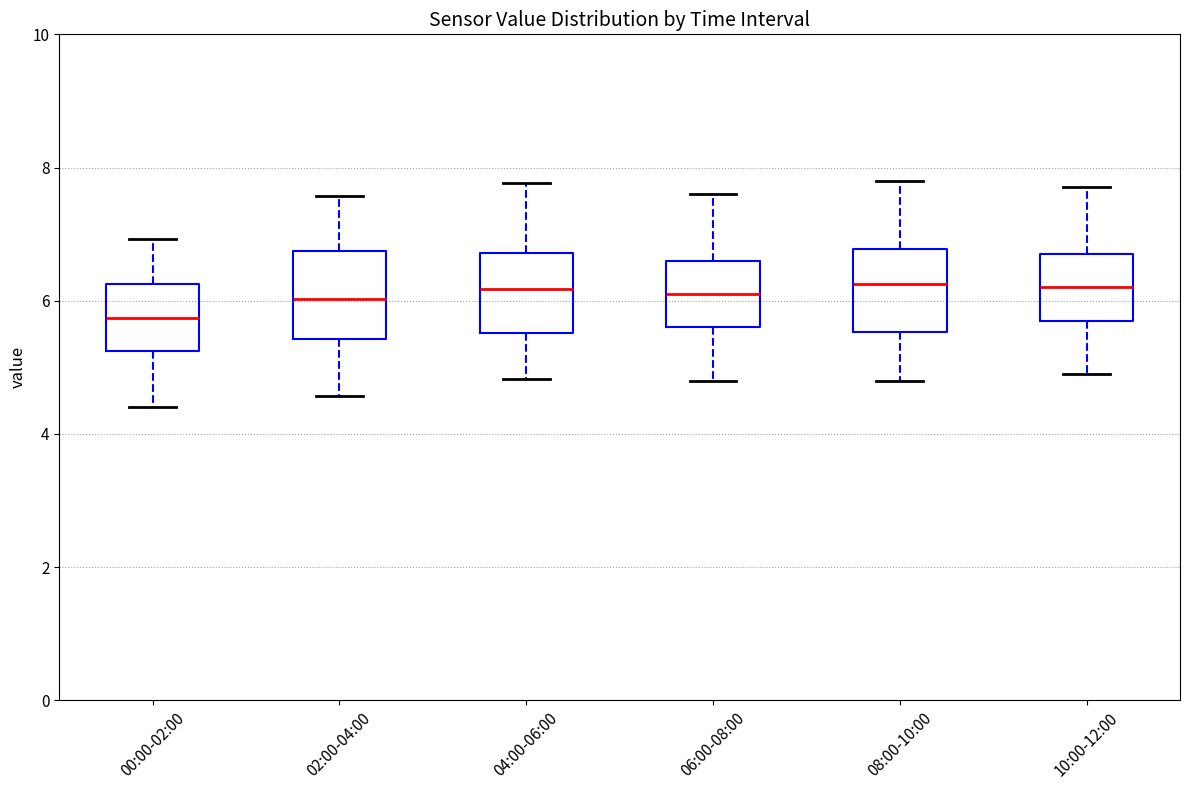

Reading left to right, transcribe this box plot: for each box, give where its median line is, the range the box spans, and where its two whiskers end, as read against the y-axis. The values are not printed on the chart, so give them approximately, as read against the axis.

00:00-02:00: median 5.8, box 5.2 to 6.2, whiskers 4.4 to 7.0
02:00-04:00: median 6.0, box 5.4 to 6.8, whiskers 4.6 to 7.6
04:00-06:00: median 6.2, box 5.6 to 6.8, whiskers 4.8 to 7.8
06:00-08:00: median 6.2, box 5.6 to 6.6, whiskers 4.8 to 7.6
08:00-10:00: median 6.2, box 5.6 to 6.8, whiskers 4.8 to 7.8
10:00-12:00: median 6.2, box 5.8 to 6.8, whiskers 5.0 to 7.8